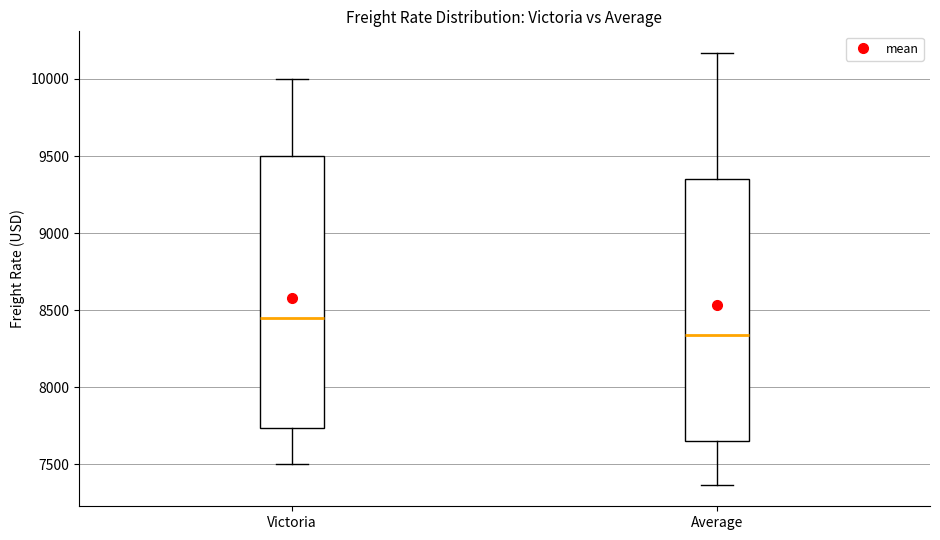

Reading left to right, read every box against the y-axis: the position of its median line, the range the box covers, and the ends of its whiskers. The values are not printed on the chart, so give them approximately, as read against the axis.

Victoria: median 8450, box 7750 to 9500, whiskers 7500 to 10000
Average: median 8350, box 7650 to 9350, whiskers 7350 to 10150